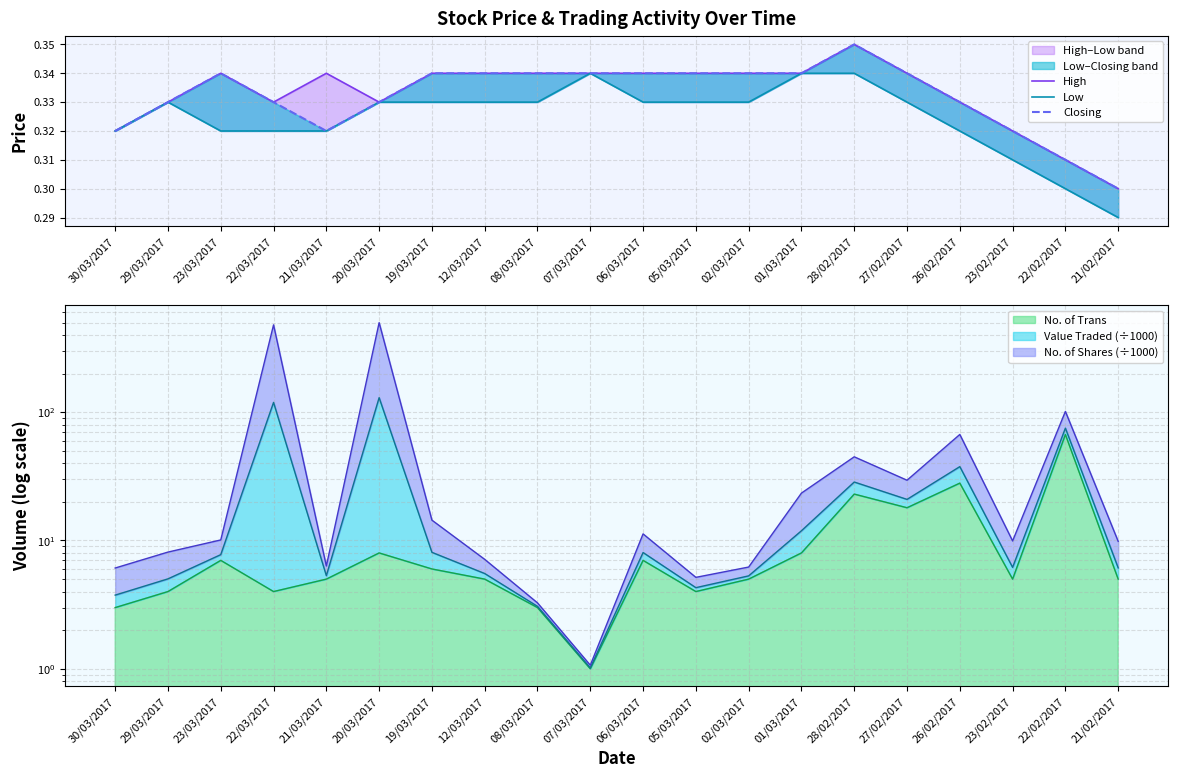

What position from the left is 27/02/2017?

16